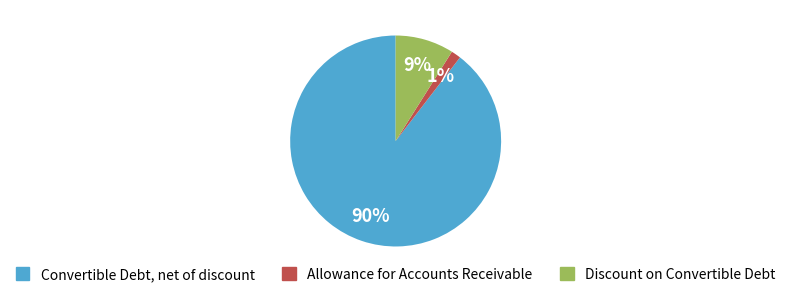

How many segments does this pie chart have?

3